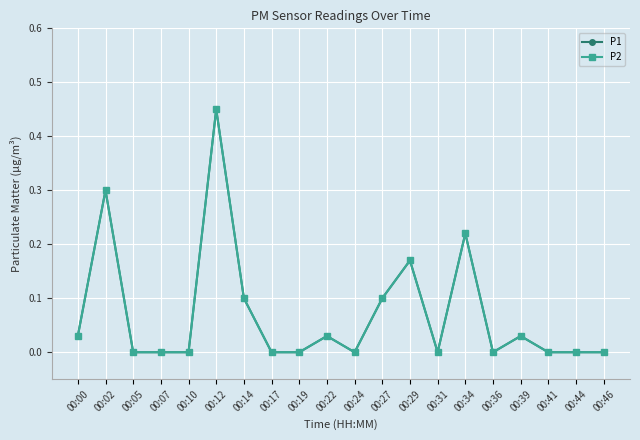

Is this an area chart (filled region under the line)?

No